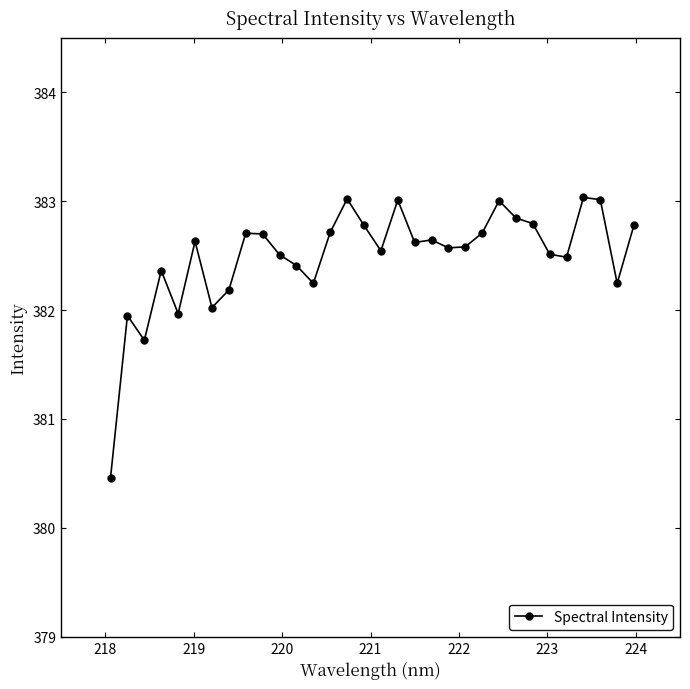

What is the sum of all values?

12239.8